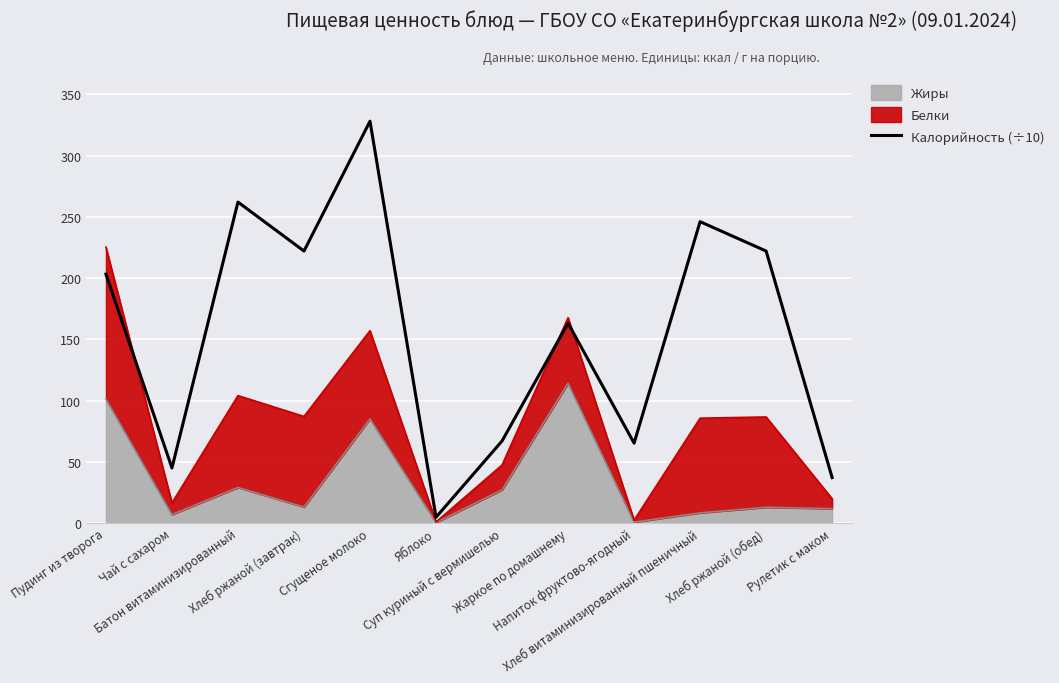

At which label does the data first exceed 203?

Пудинг из творога